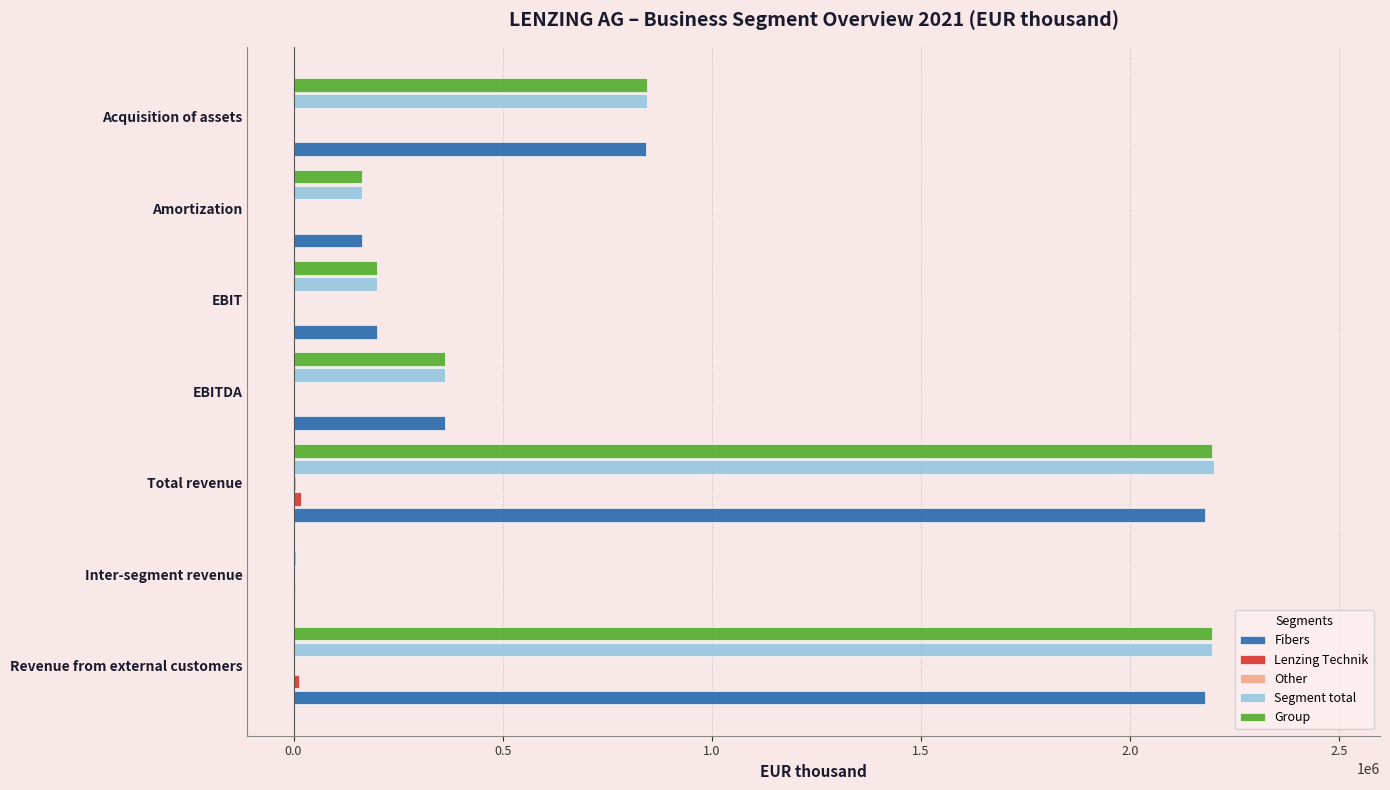

What is the maximum value shown in the chart?

2200735